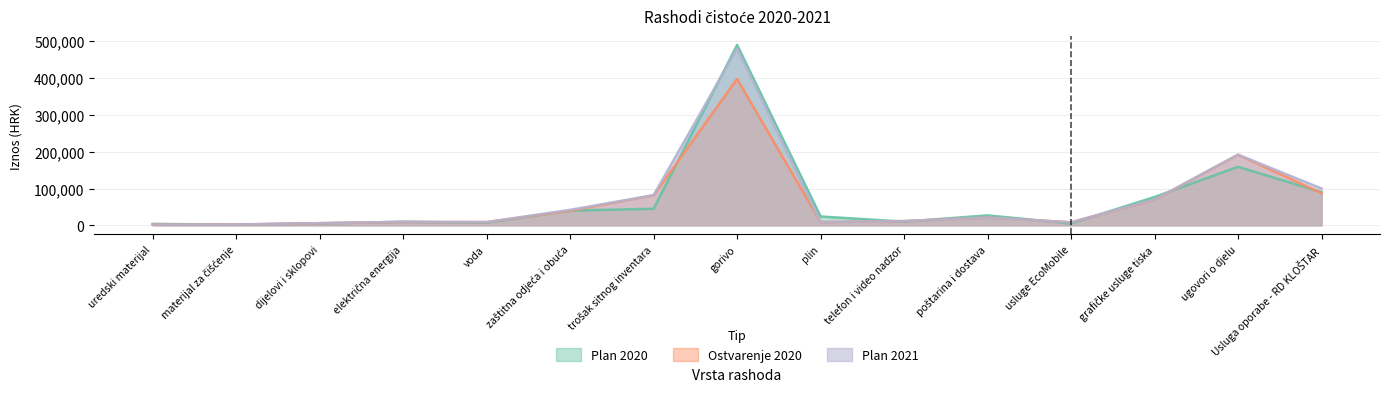

Which series changed the most between voda and gorivo?

Plan 2020